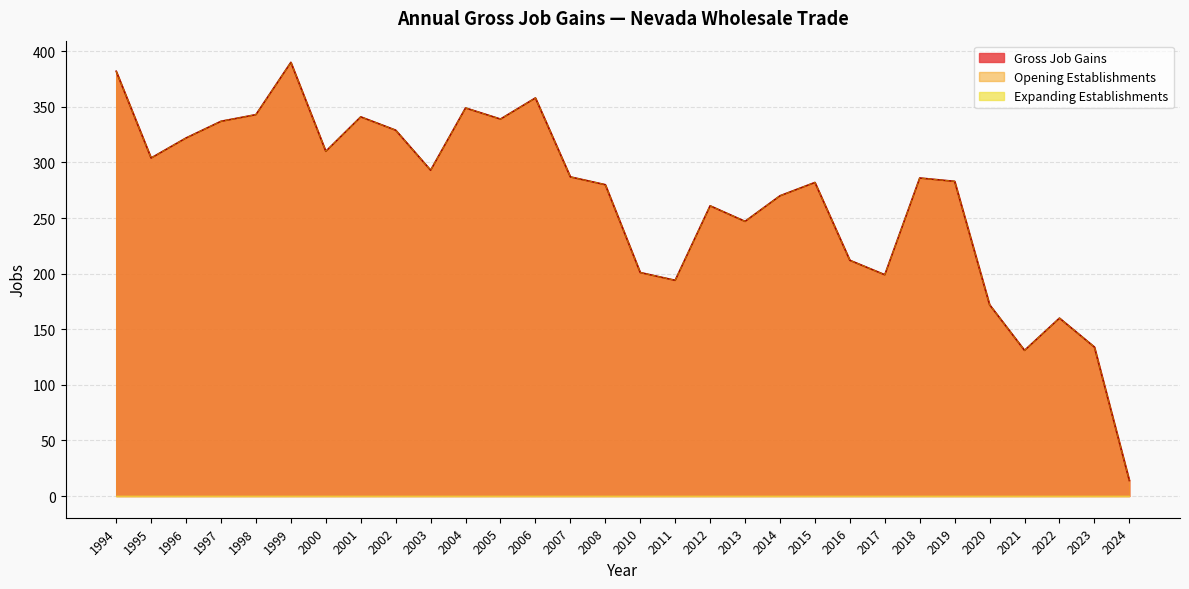

Does the chart display data point markers on the line(s)?

No